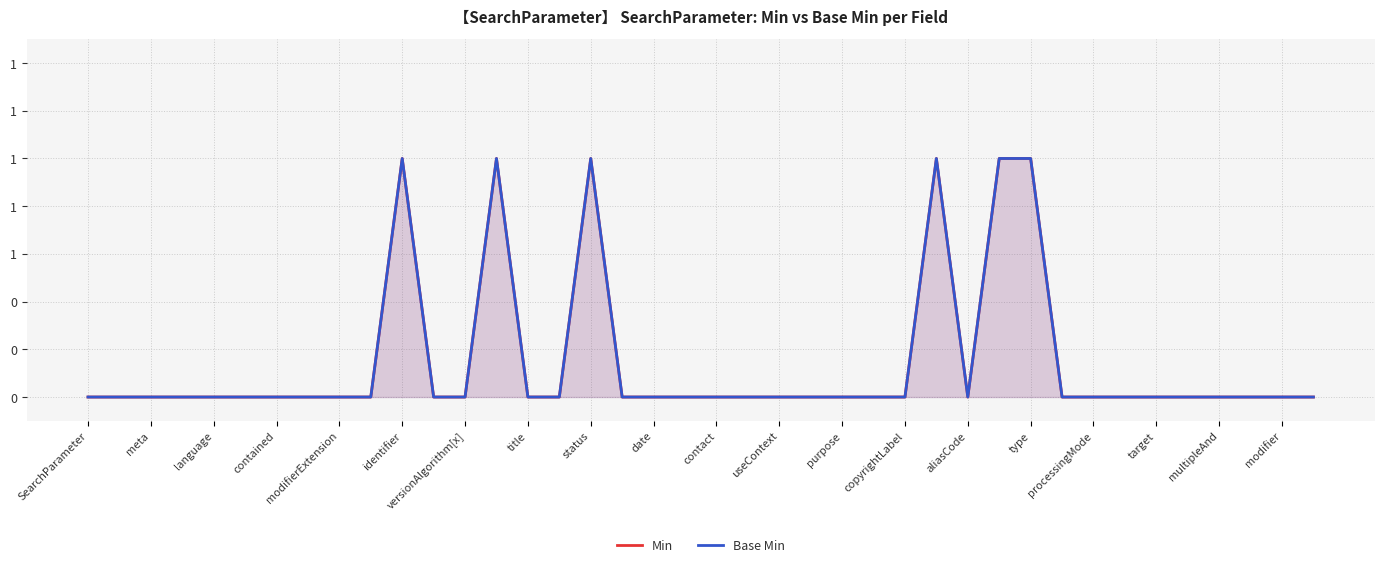

In Min, how many points are lower than both neighbors (excluding endpoints)?

1